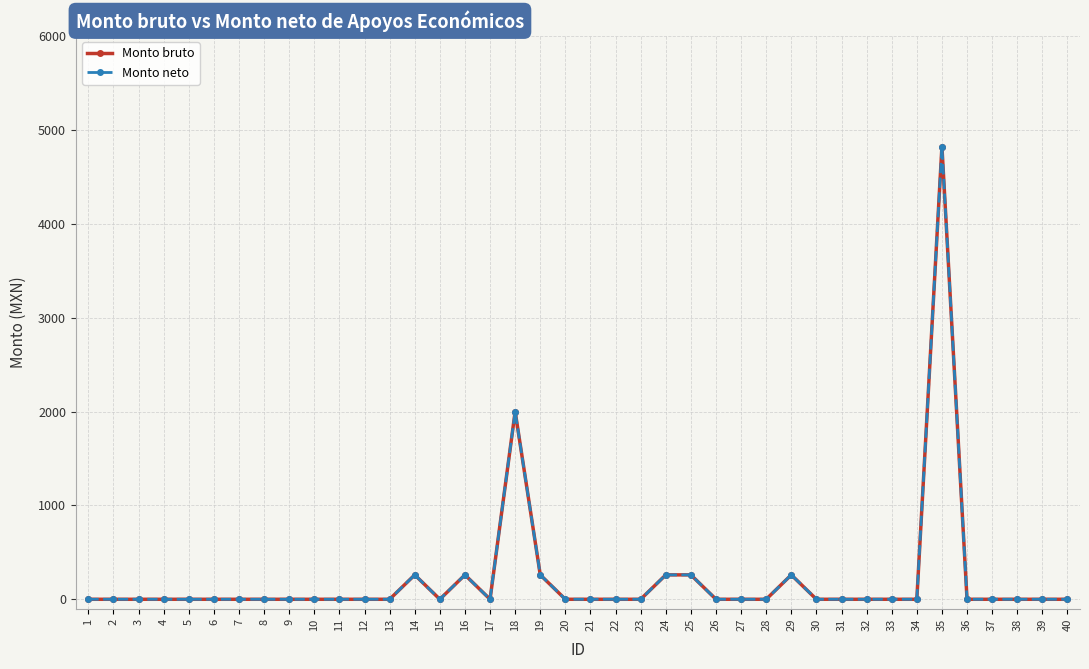

Reading right to left, transcribe all the data shown in this chart.

Monto bruto: 40=0.0	39=0.0	38=0.0	37=0.0	36=0.0	35=4821.9	34=0.0	33=0.0	32=0.0	31=0.0	30=0.0	29=260.0	28=0.0	27=0.0	26=0.0	25=260.0	24=260.0	23=0.0	22=0.0	21=0.0	20=0.0	19=260.0	18=2000.0	17=0.0	16=260.0	15=0.0	14=260.0	13=0.0	12=0.0	11=0.0	10=0.0	9=0.0	8=0.0	7=0.0	6=0.0	5=0.0	4=0.0	3=0.0	2=0.0	1=0.0
Monto neto: 40=0.0	39=0.0	38=0.0	37=0.0	36=0.0	35=4821.9	34=0.0	33=0.0	32=0.0	31=0.0	30=0.0	29=260.0	28=0.0	27=0.0	26=0.0	25=260.0	24=260.0	23=0.0	22=0.0	21=0.0	20=0.0	19=260.0	18=2000.0	17=0.0	16=260.0	15=0.0	14=260.0	13=0.0	12=0.0	11=0.0	10=0.0	9=0.0	8=0.0	7=0.0	6=0.0	5=0.0	4=0.0	3=0.0	2=0.0	1=0.0